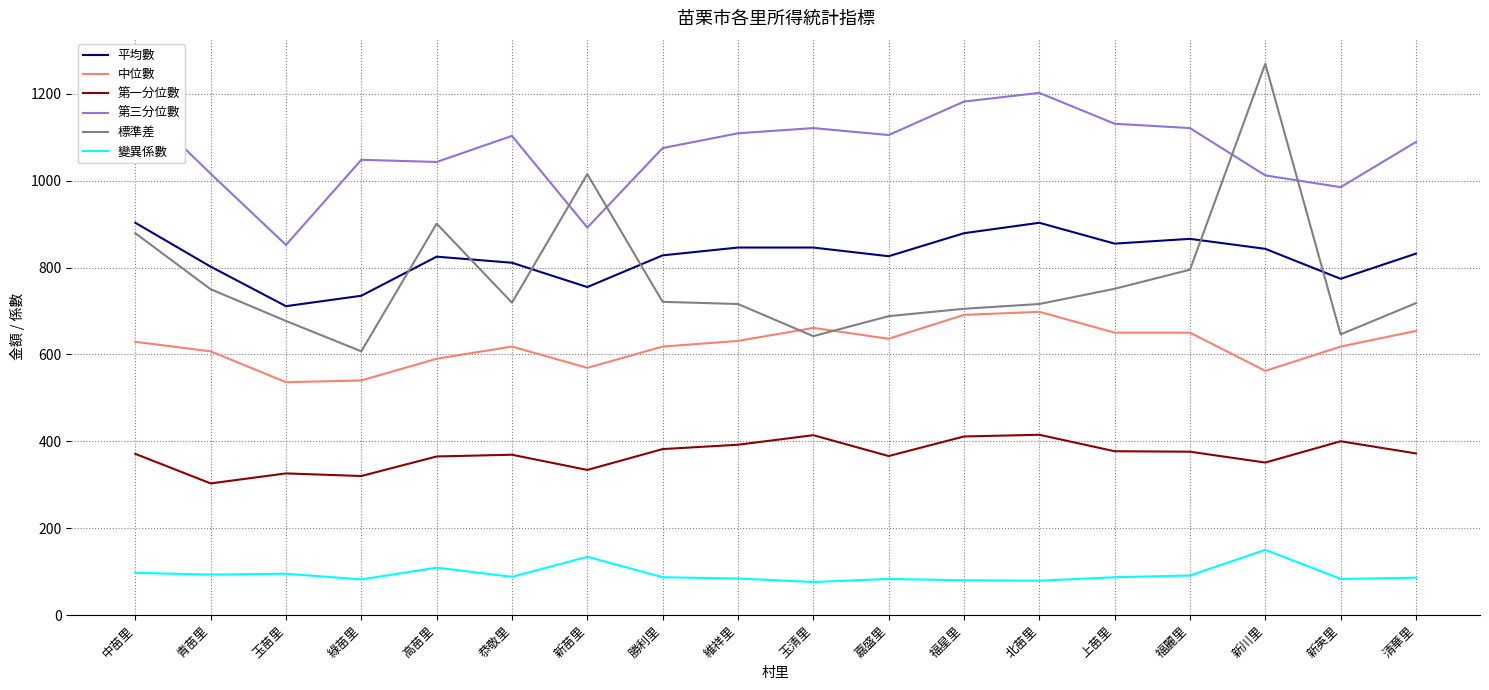

What is the average value of the 第一分位數 series?

369